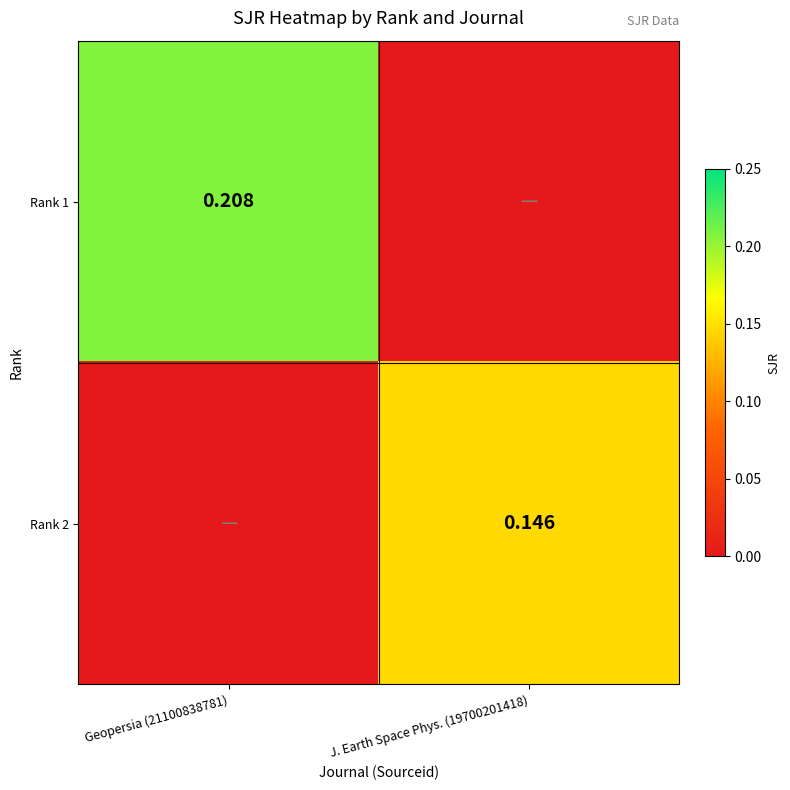

Is the value of Rank 1 at Geopersia (21100838781) greater than the value of Rank 2 at J. Earth Space Phys. (19700201418)?

Yes